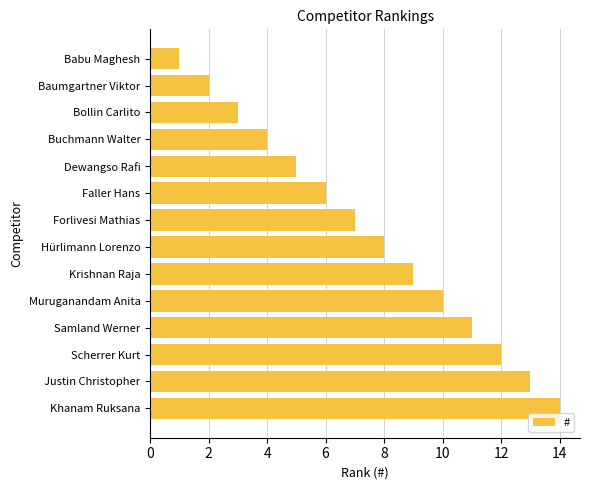

Rank the categories by value from highest to lowest.

Khanam Ruksana, Justin Christopher, Scherrer Kurt, Samland Werner, Muruganandam Anita, Krishnan Raja, Hürlimann Lorenzo, Forlivesi Mathias, Faller Hans, Dewangso Rafi, Buchmann Walter, Bollin Carlito, Baumgartner Viktor, Babu Maghesh